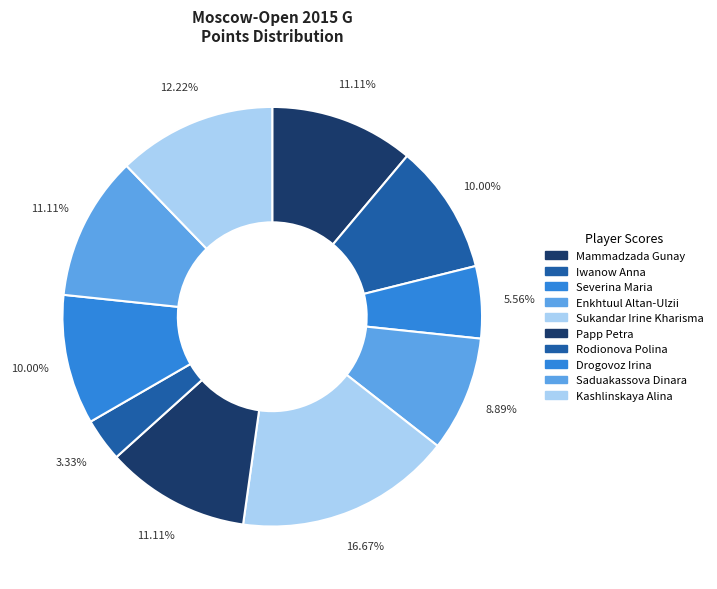

How many segments does this pie chart have?

10